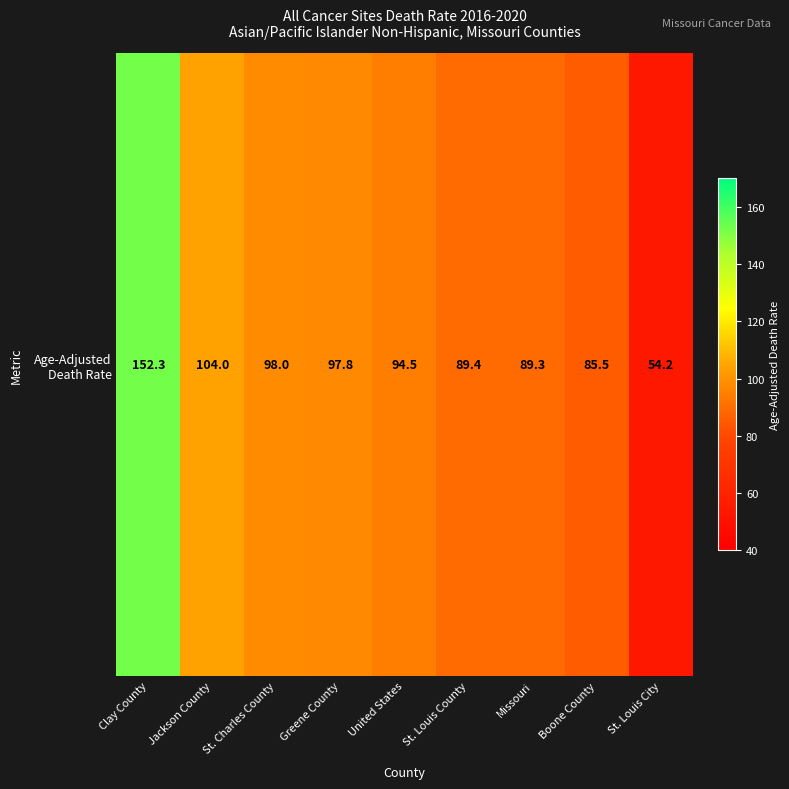

Reading left to right, extract all data points from this chart.

Clay County=152.3	Jackson County=104.0	St. Charles County=98.0	Greene County=97.8	United States=94.5	St. Louis County=89.4	Missouri=89.3	Boone County=85.5	St. Louis City=54.2